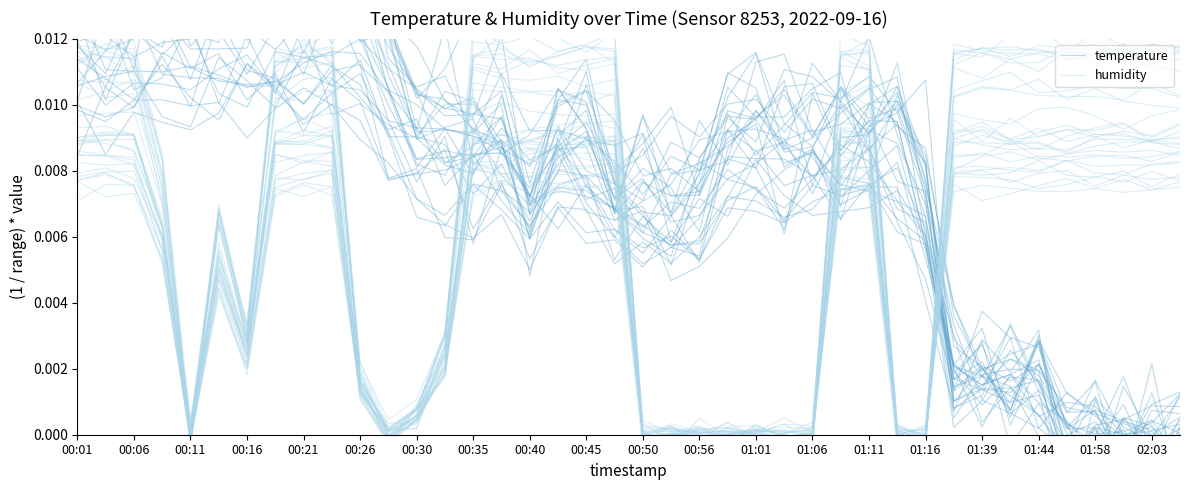

What are all the series names shown in the legend?

temperature, humidity